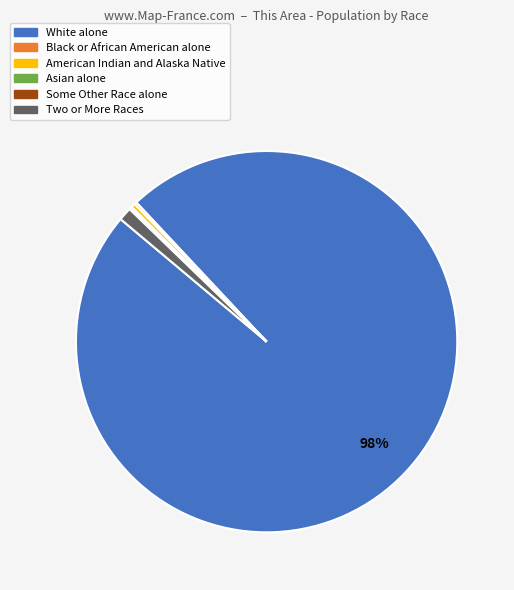

Is it true that White alone is 98% of the pie?

True